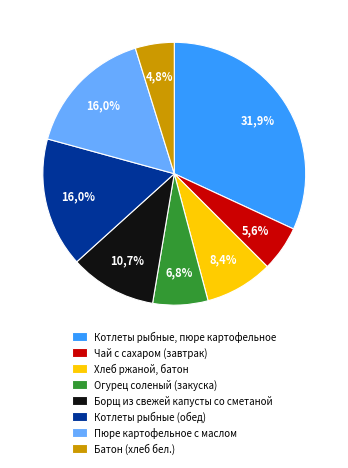

What is the smallest slice in the pie chart?

Батон (хлеб бел.)